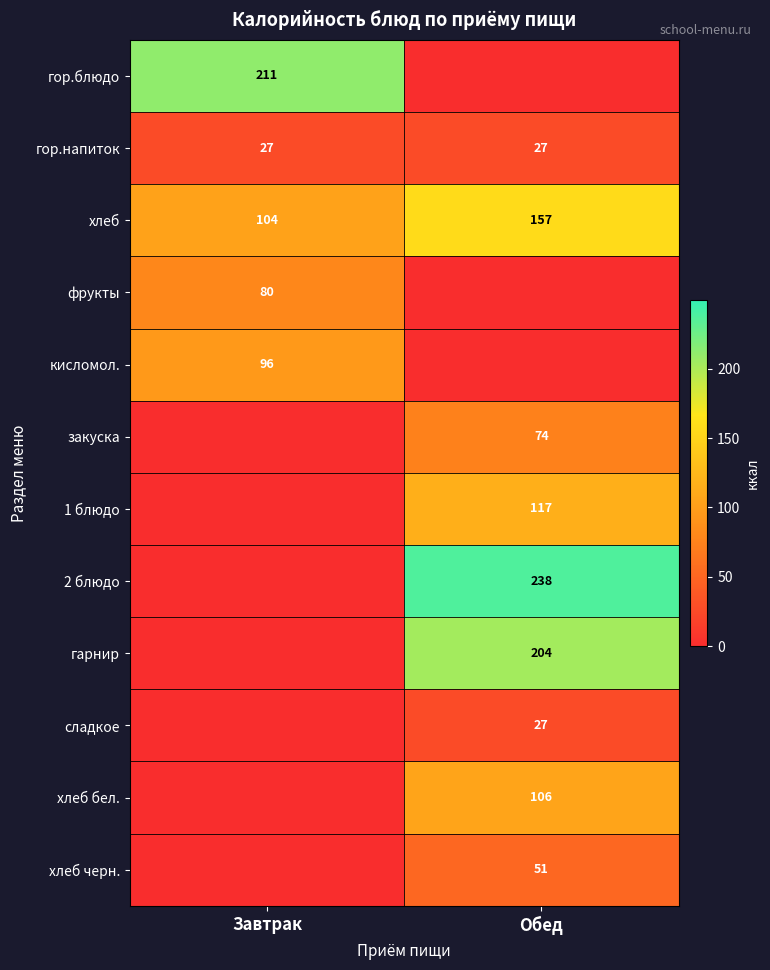

At how many categories does at least one series exceed 229?

1